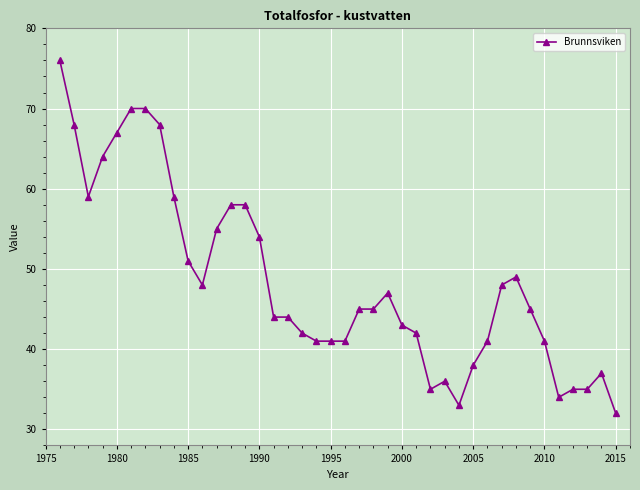

True or false: there are more than 2 points higher than both neighbors.

True